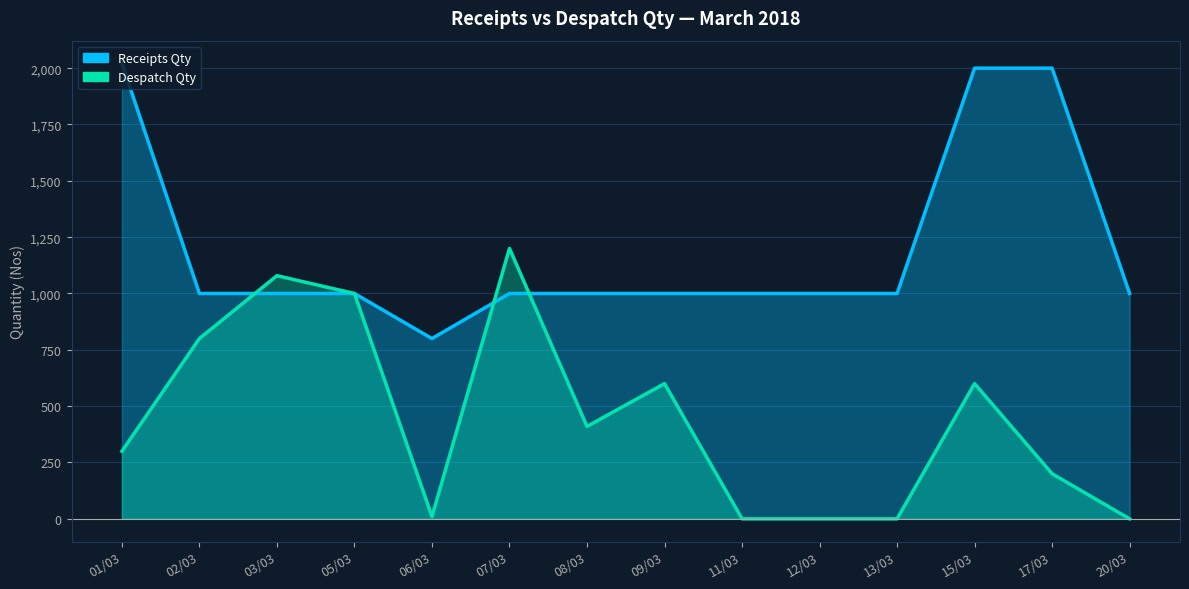

How many lines are shown in the chart?

2